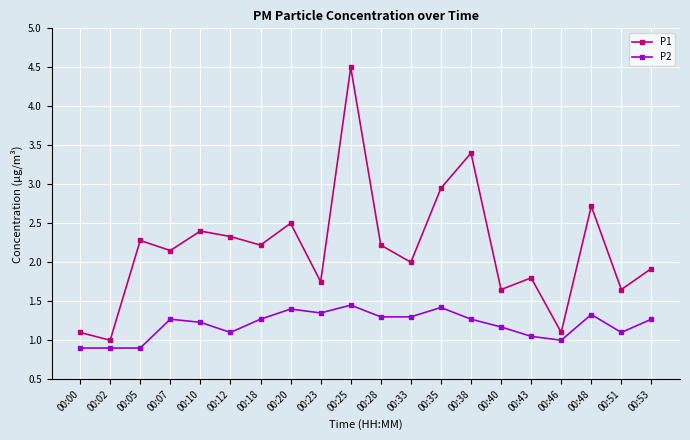

How many interior local valleys does the P1 series have?

8